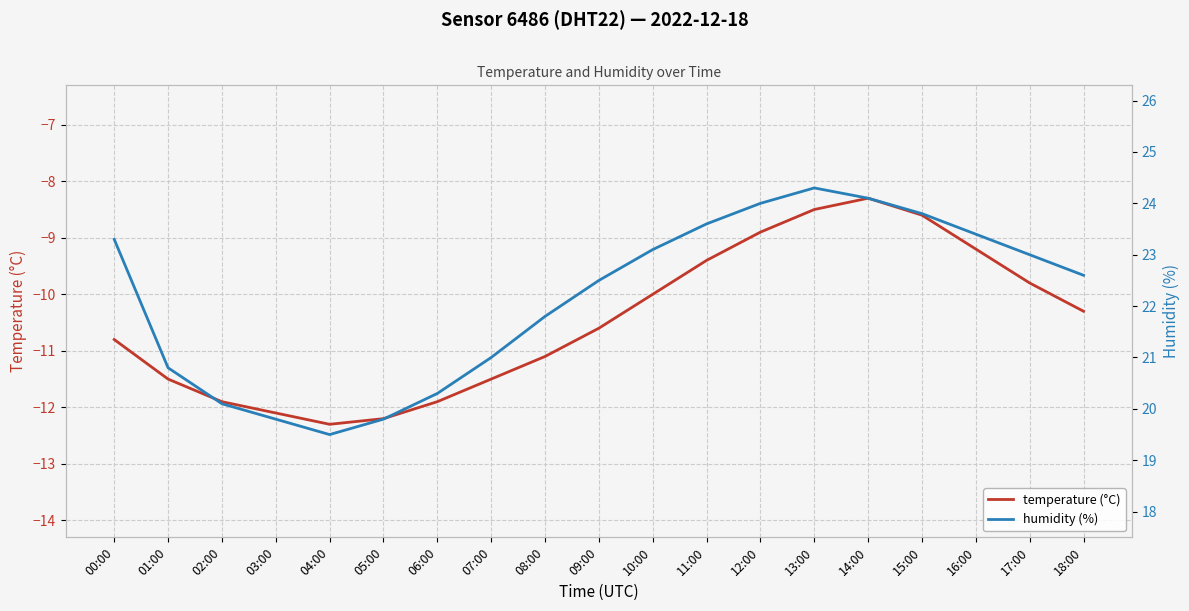

What is the difference between the maximum and second lowest values in the temperature (°C) series?

3.9